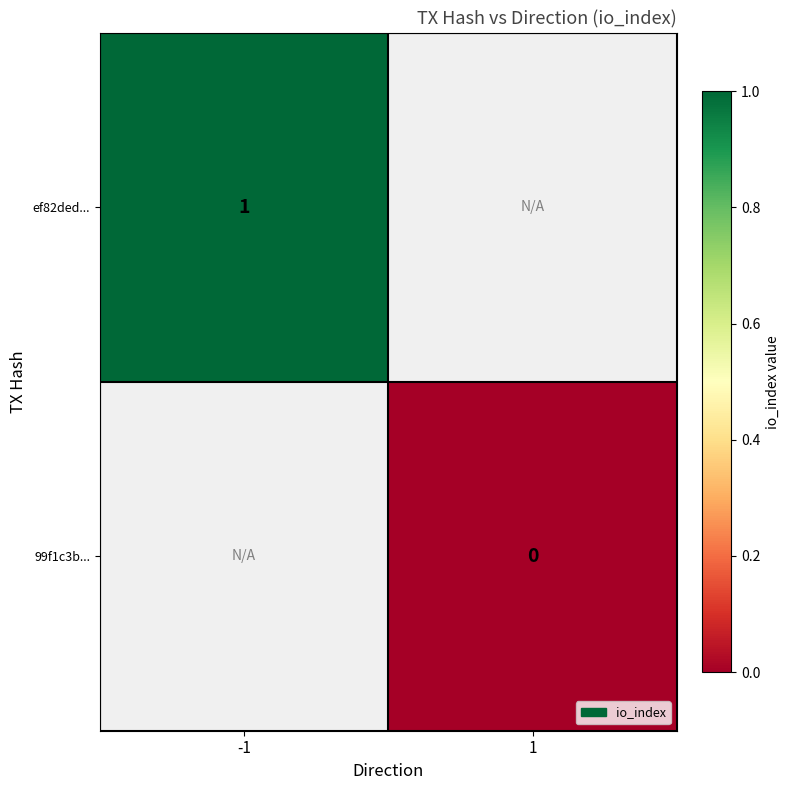

The ef82ded... series shows 1 at -1. True or false?

True